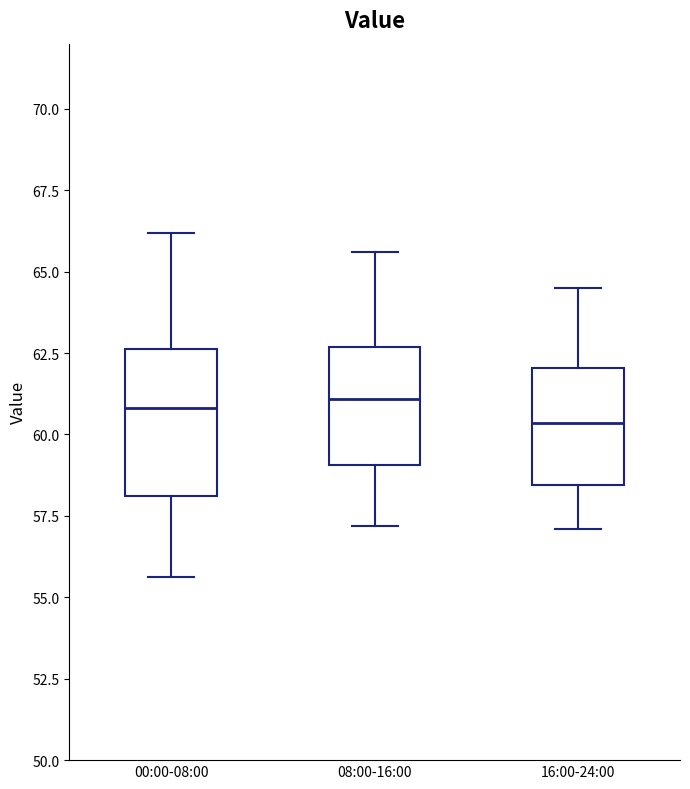

Comparing the boxes themselves (not the whiskers), which one is the tallest?

00:00-08:00